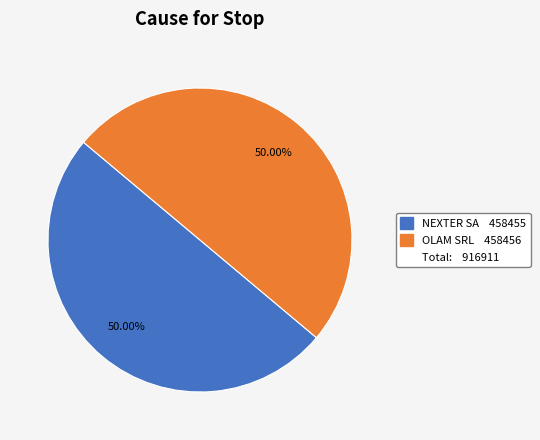

Count the number of slices in the pie.

2